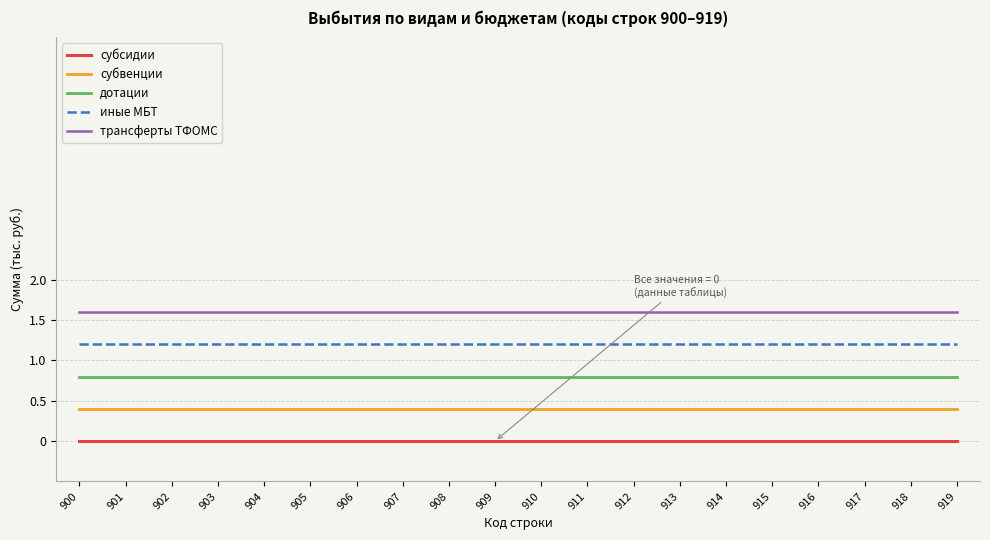

How many categories are shown in the chart?

20